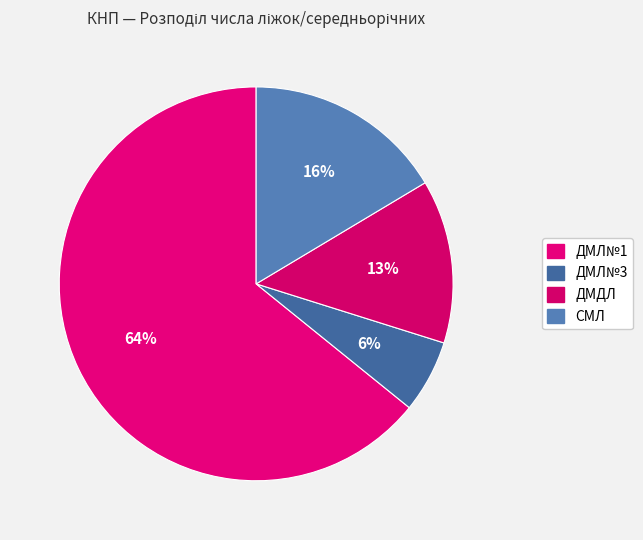

How many segments does this pie chart have?

4